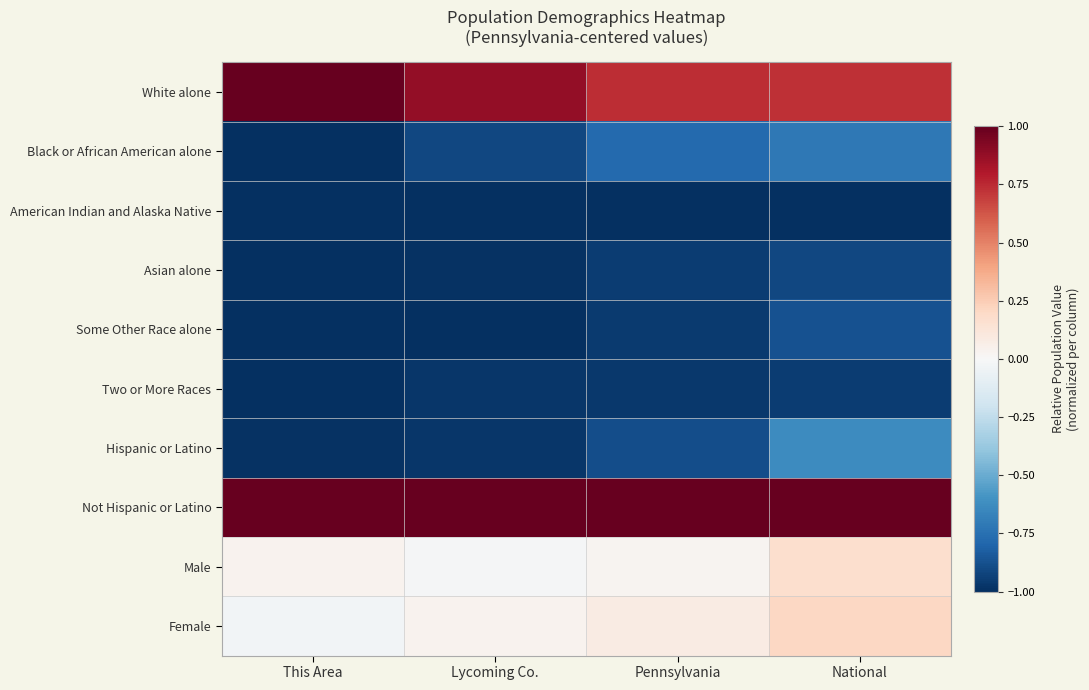

Reading right to left, extract all data points from this chart.

White alone: National=0.7	Pennsylvania=0.7	Lycoming Co.=0.9	This Area=1.0
Black or African American alone: National=-0.7	Pennsylvania=-0.8	Lycoming Co.=-0.9	This Area=-1.0
American Indian and Alaska Native: National=-1.0	Pennsylvania=-1.0	Lycoming Co.=-1.0	This Area=-1.0
Asian alone: National=-0.9	Pennsylvania=-0.9	Lycoming Co.=-1.0	This Area=-1.0
Some Other Race alone: National=-0.9	Pennsylvania=-1.0	Lycoming Co.=-1.0	This Area=-1.0
Two or More Races: National=-1.0	Pennsylvania=-1.0	Lycoming Co.=-1.0	This Area=-1.0
Hispanic or Latino: National=-0.6	Pennsylvania=-0.9	Lycoming Co.=-1.0	This Area=-1.0
Not Hispanic or Latino: National=1.0	Pennsylvania=1.0	Lycoming Co.=1.0	This Area=1.0
Male: National=0.2	Pennsylvania=0.0	Lycoming Co.=-0.0	This Area=0.0
Female: National=0.2	Pennsylvania=0.1	Lycoming Co.=0.0	This Area=-0.0